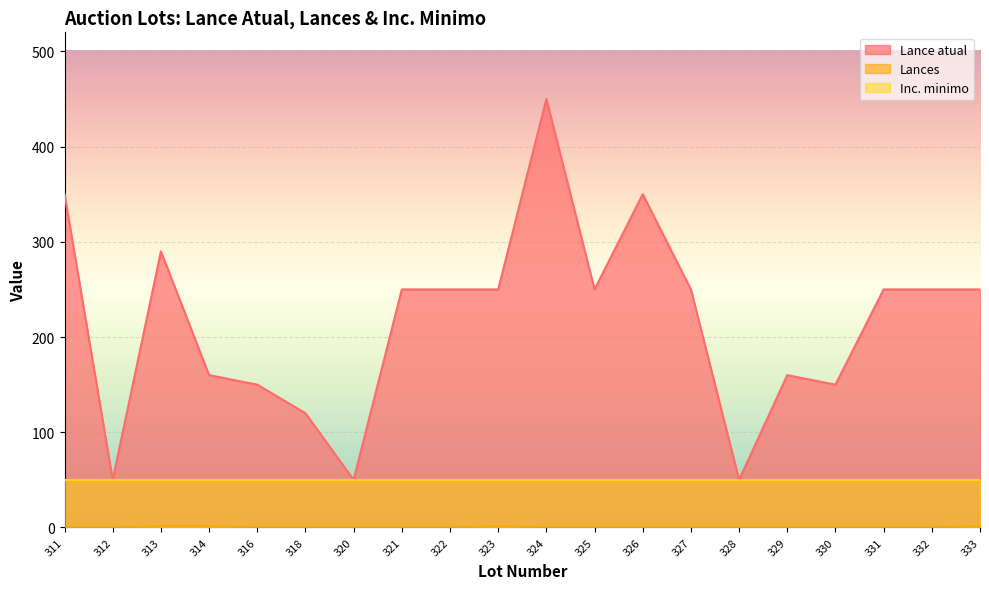

What is the total value across all series at 322?

300